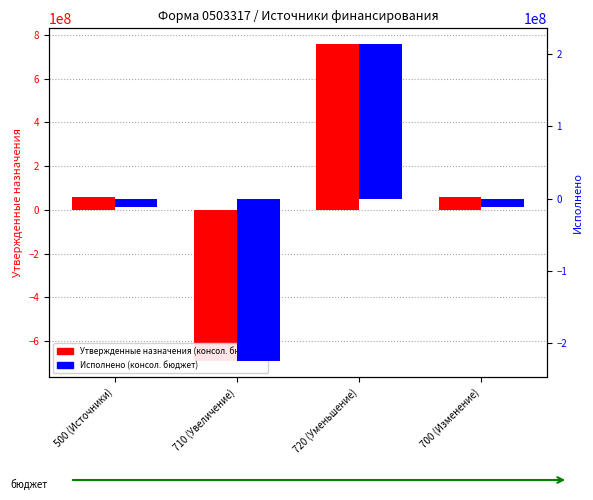

Which series has the largest total across all categories?

Утвержденные назначения (консол. бюджет)